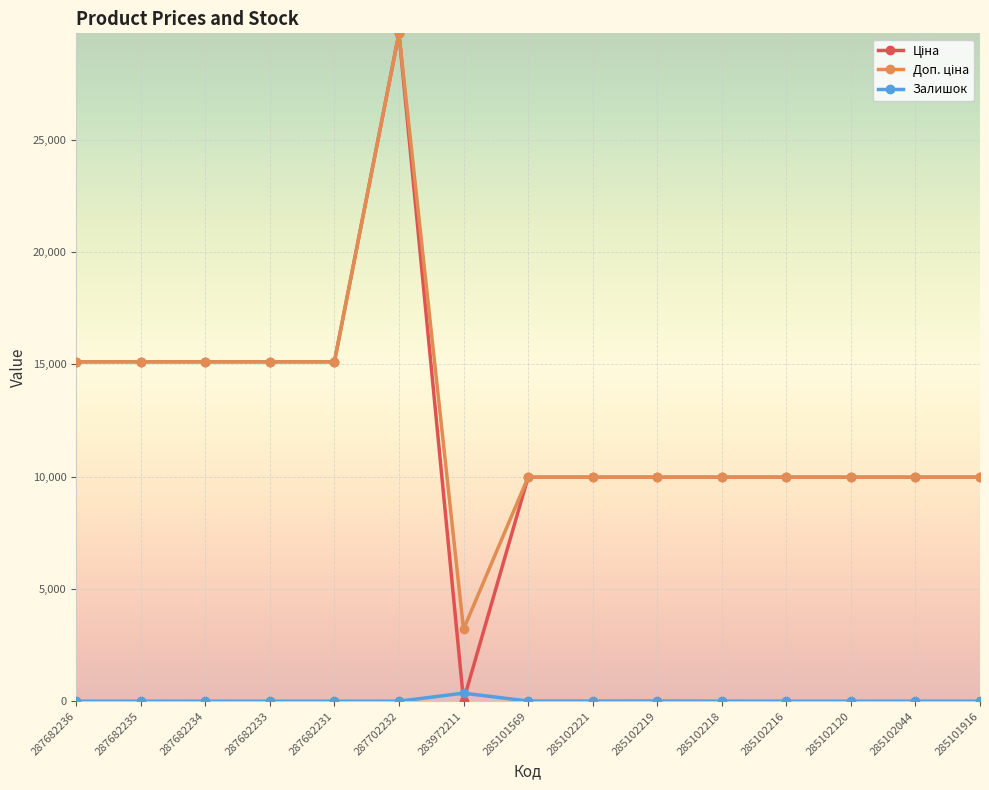

What is the difference between the highest and lowest values at 285102216?

9975.0